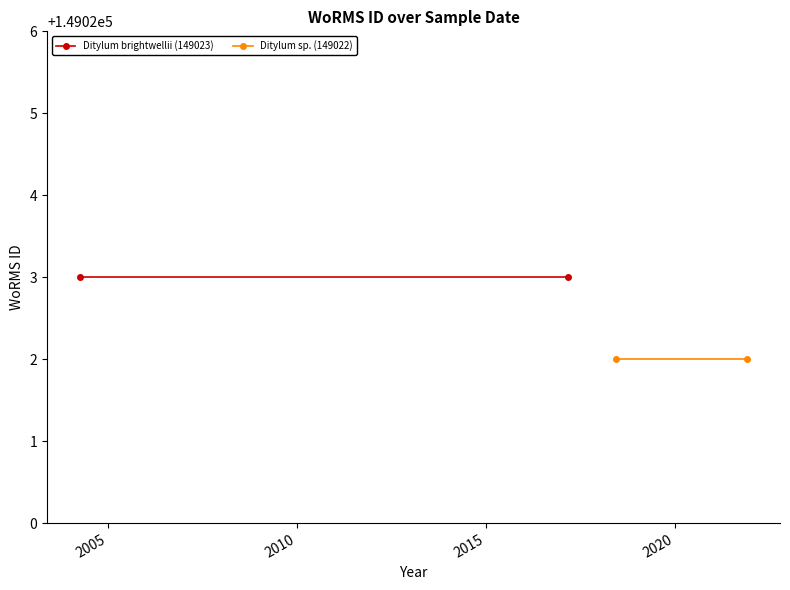

What is the value of the Ditylum sp. (149022) point at the 2nd from the left?

149022